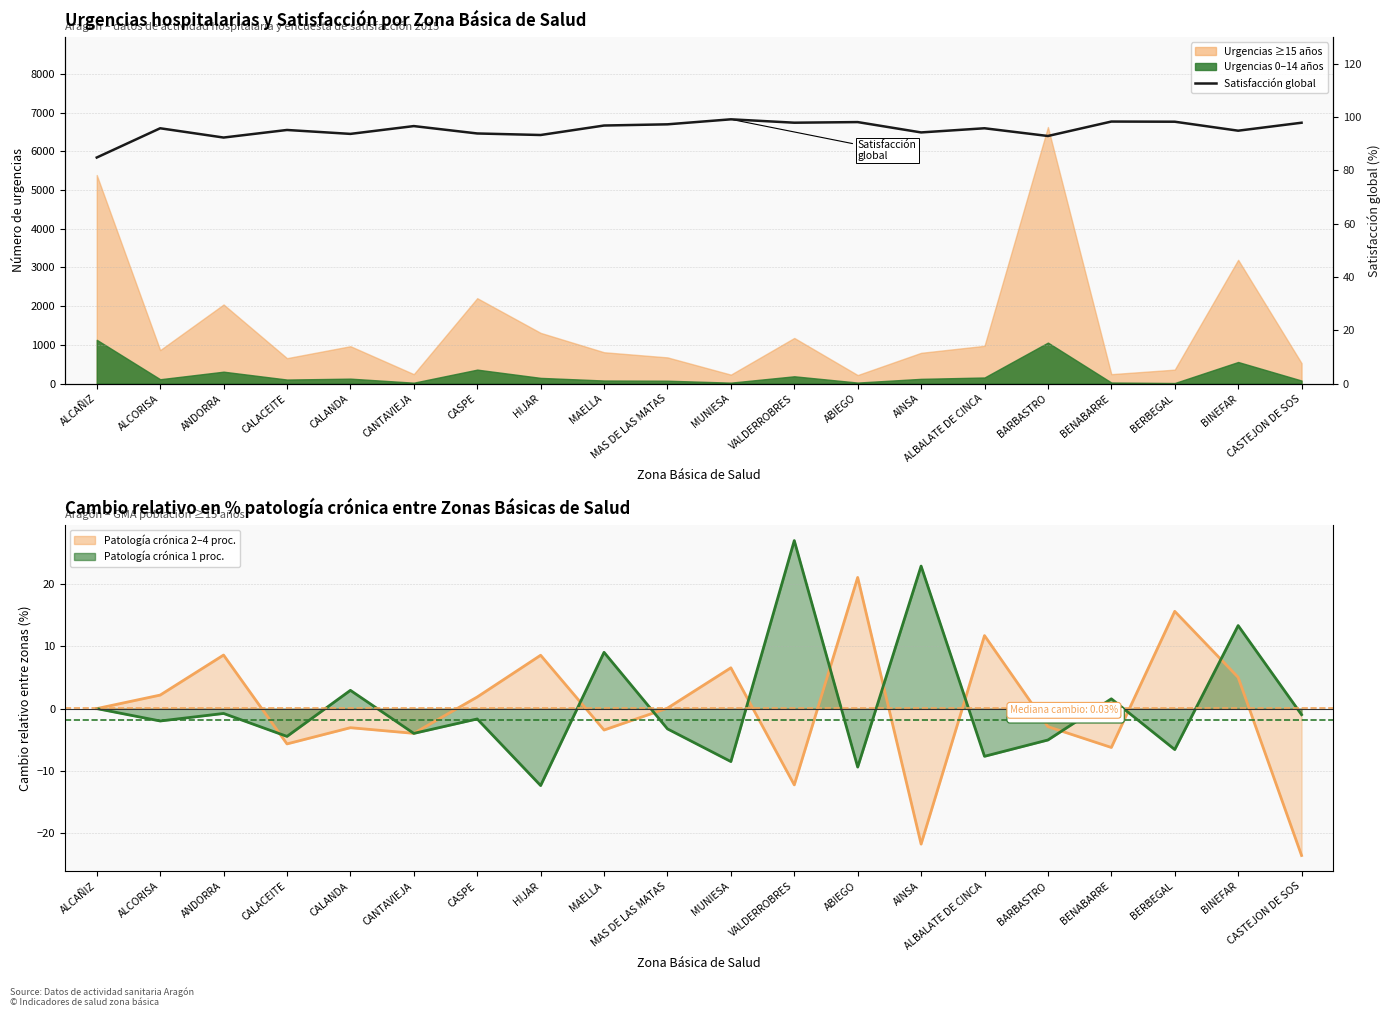

Reading right to left, extract all data points from this chart.

CASTEJON DE SOS=97.9	BINEFAR=94.9	BERBEGAL=98.3	BENABARRE=98.4	BARBASTRO=92.9	ALBALATE DE CINCA=95.8	AINSA=94.3	ABIEGO=98.2	VALDERROBRES=97.9	MUNIESA=99.2	MAS DE LAS MATAS=97.3	MAELLA=96.9	HIJAR=93.3	CASPE=93.9	CANTAVIEJA=96.7	CALANDA=93.7	CALACEITE=95.2	ANDORRA=92.3	ALCORISA=95.8	ALCAÑIZ=84.9